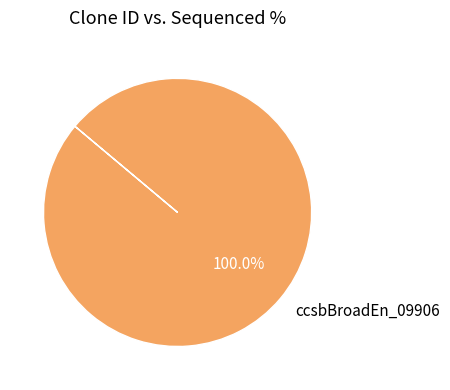

Is it true that ccsbBroadEn_09906 is 100% of the pie?

True